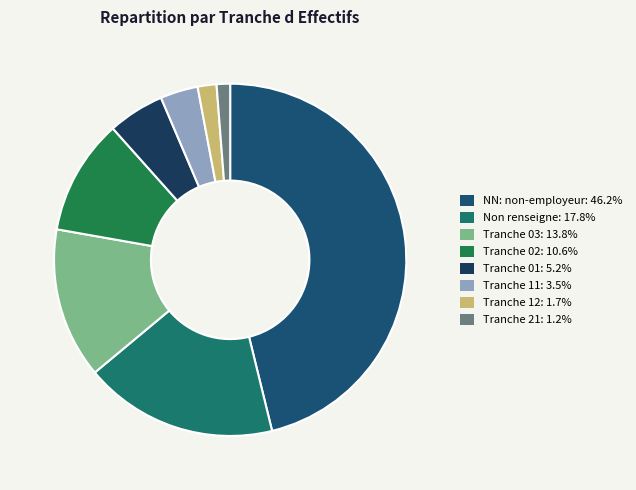

Is there any slice that represents more than half of the pie?

No